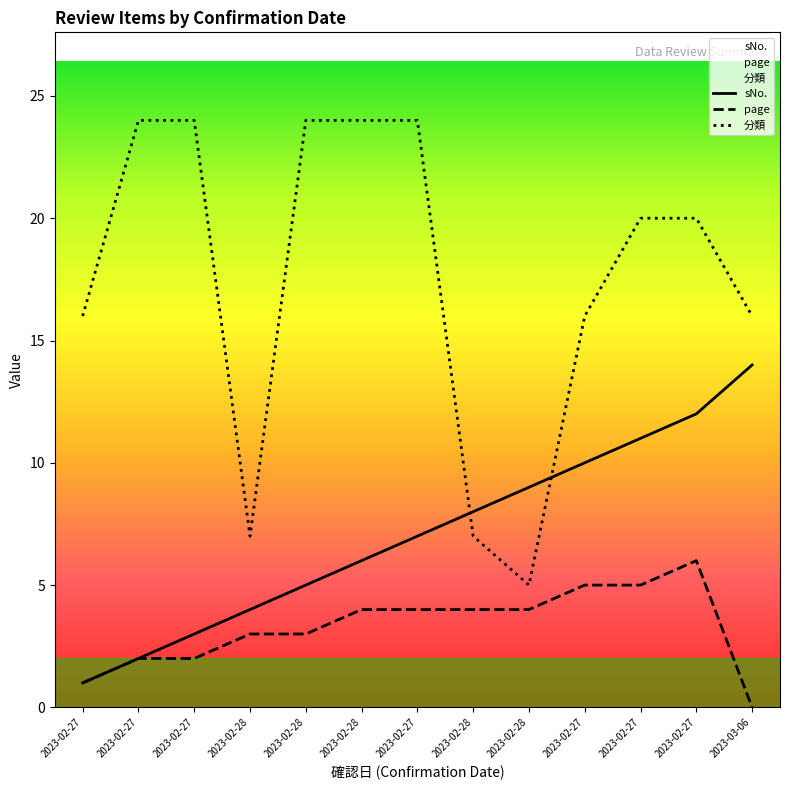

How many lines are shown in the chart?

3